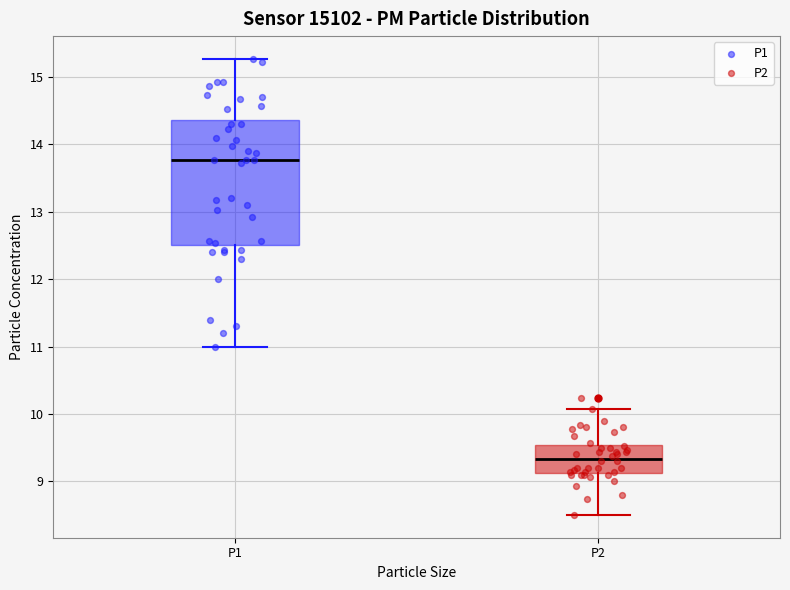

Which box is the tallest, from its lower edge to its upper edge?

P1